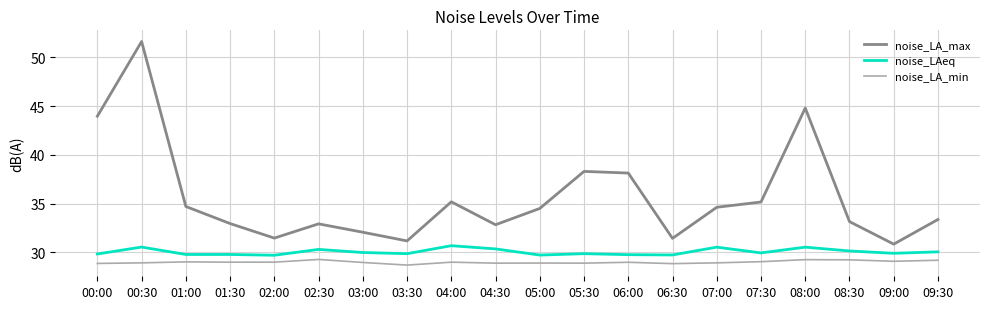

What position from the left is 05:00?

11